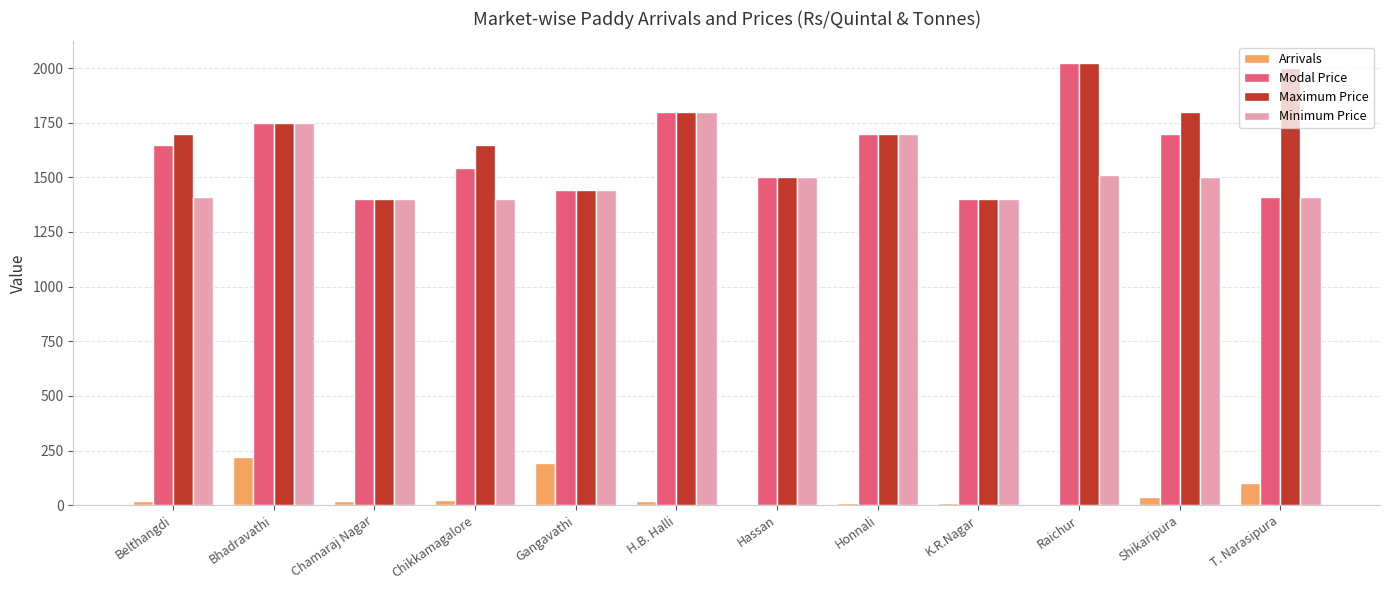

What is the greatest value displayed?

2021